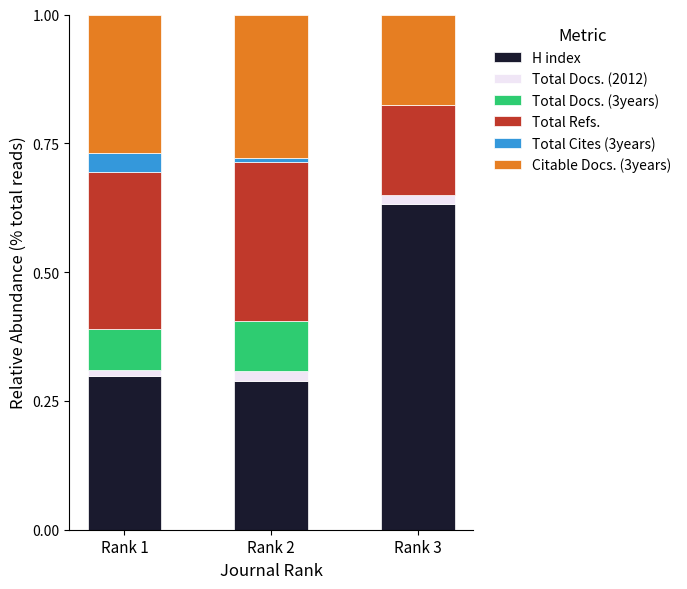

Is it true that H index equals 1.1 at Rank 3?

False